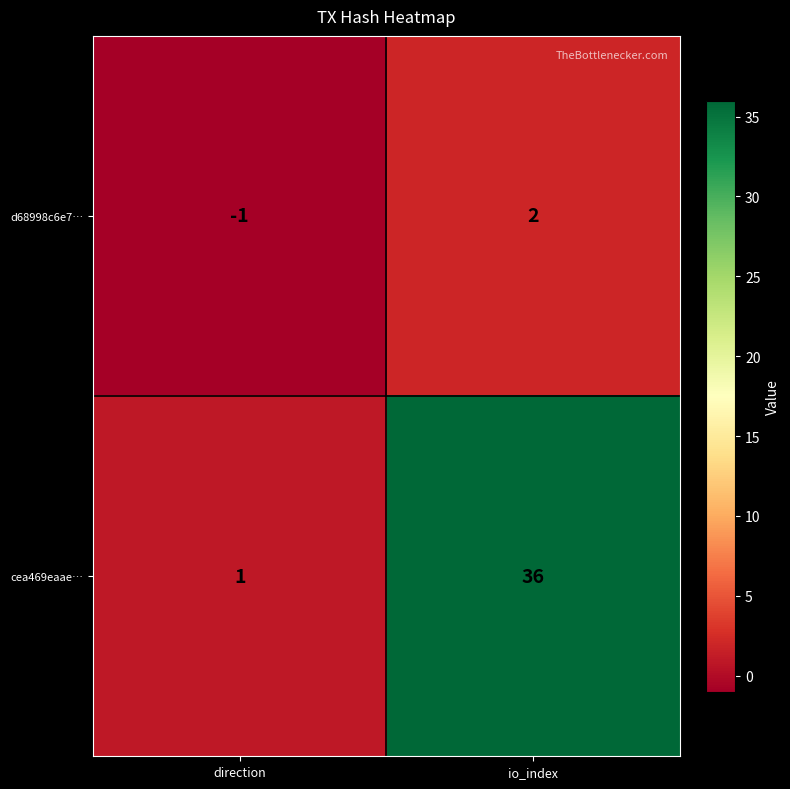

At which label is cea469eaae… closest to 18?

direction